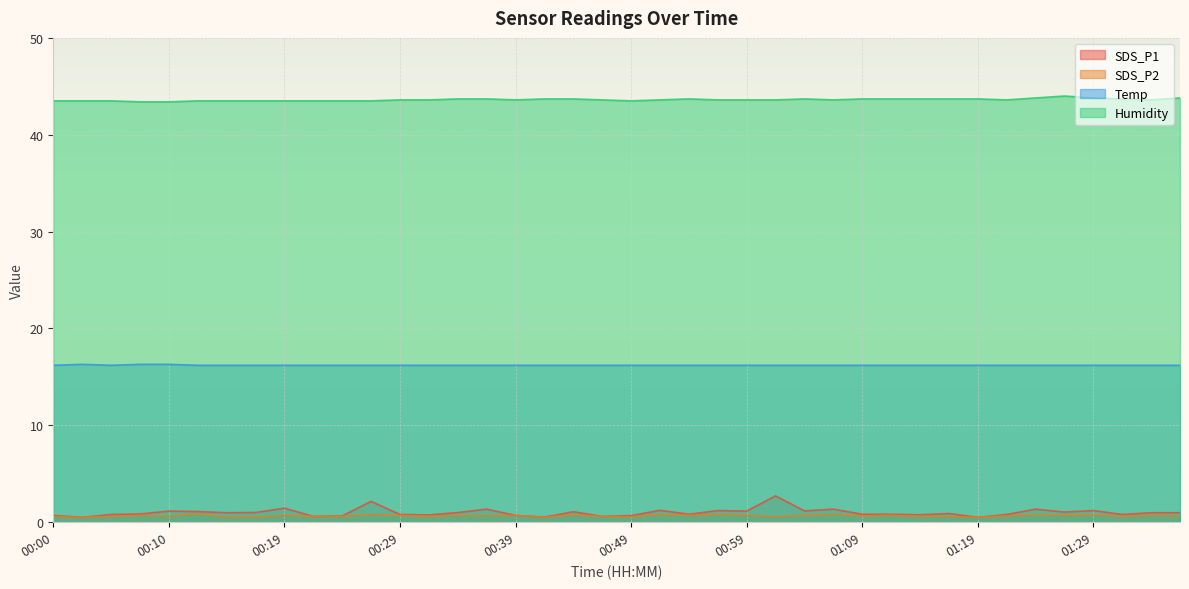

What is the label of the 40th point from the left?

01:36